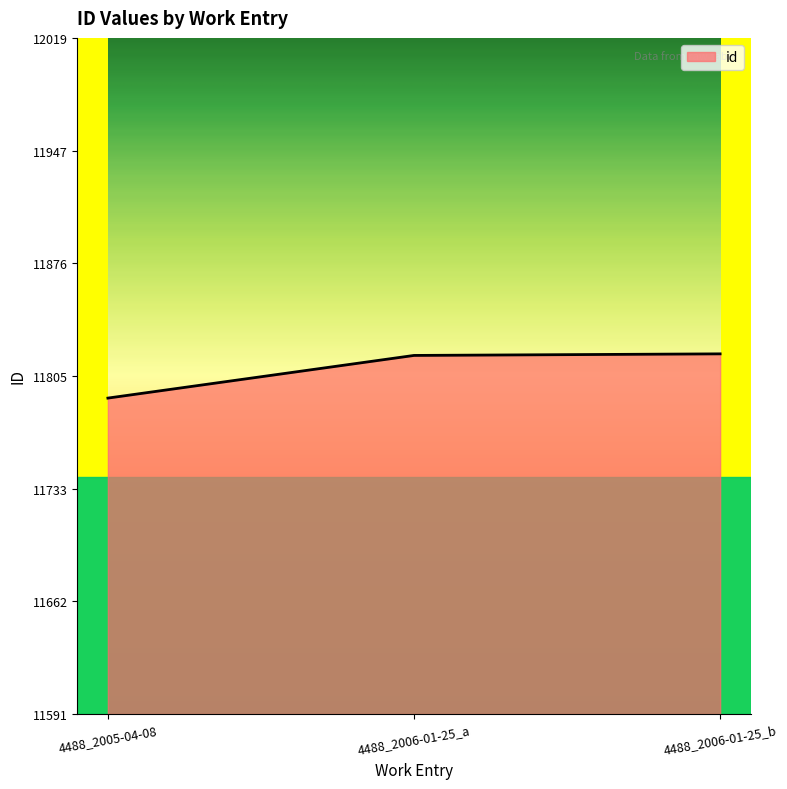

What is the change in value from 4488_2005-04-08 to 4488_2006-01-25_b?

+28